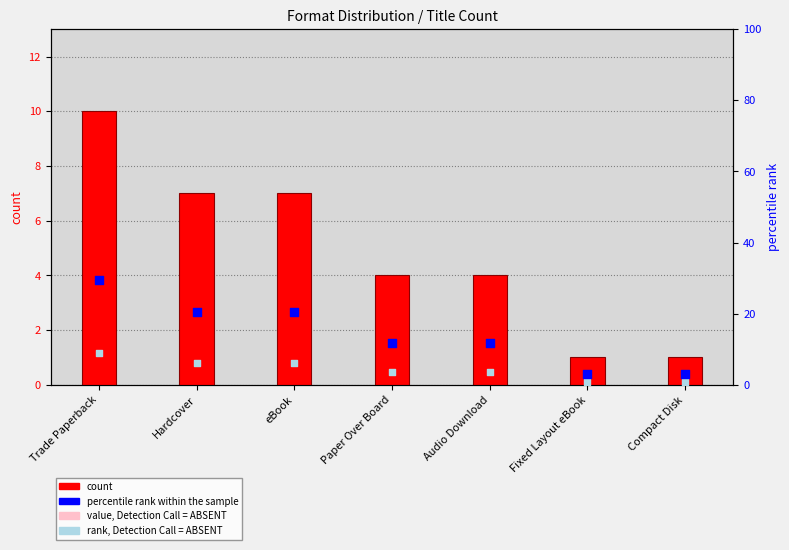

Which series has the largest total across all categories?

percentile rank within the sample